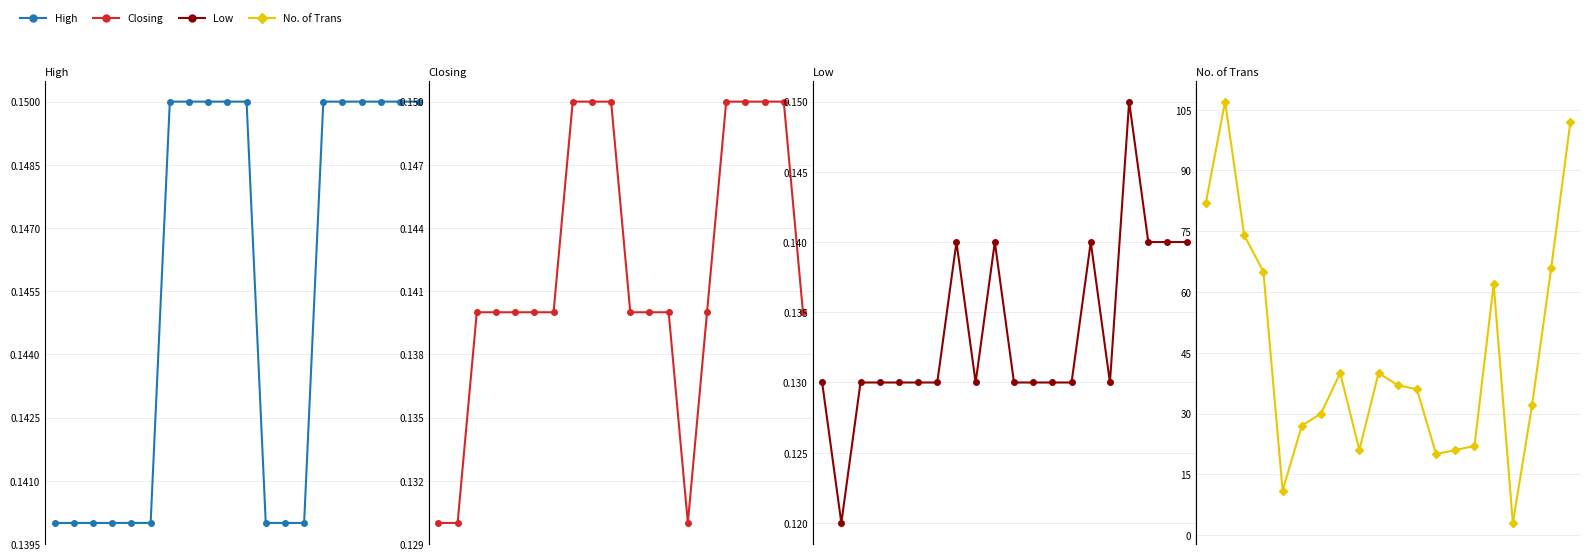

The value of High at 19 is 0.1. True or false?

True